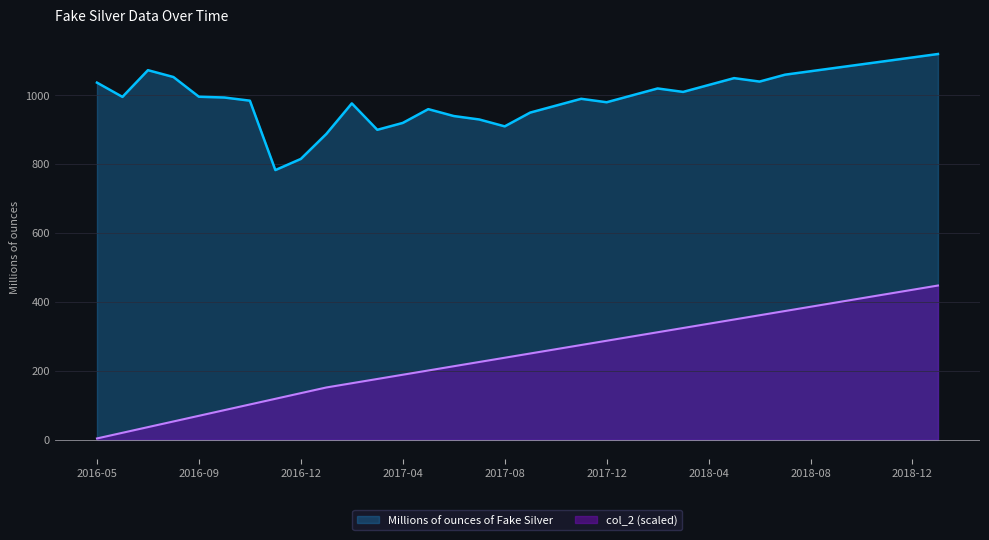

What are all the series names shown in the legend?

Millions of ounces of Fake Silver, col_2 (scaled)